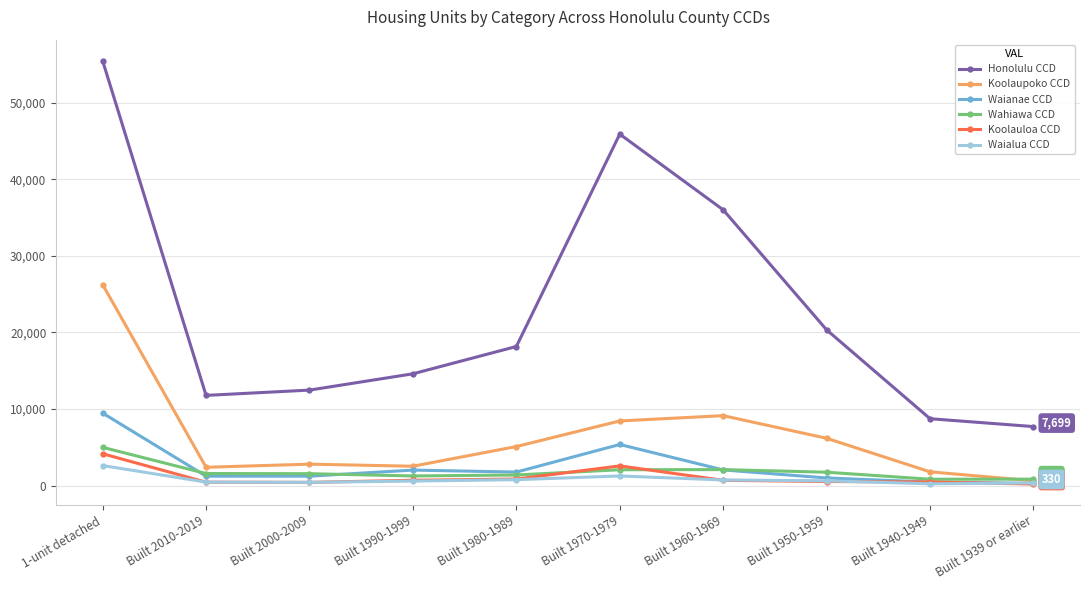

What is the maximum value shown in the chart?

55490